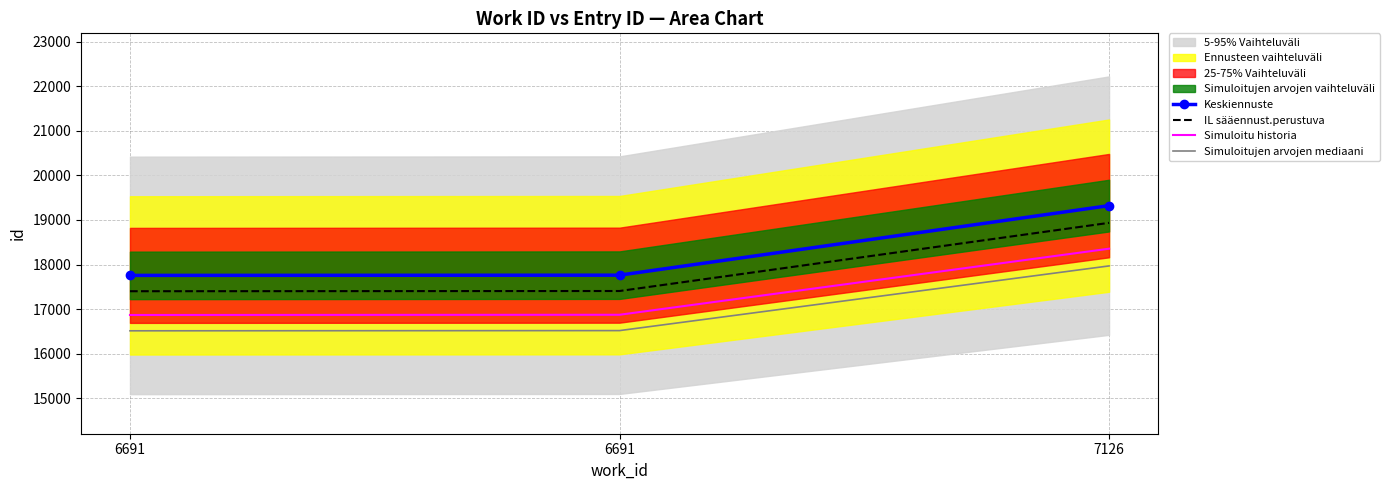

Which series changed the most between 6691 and 7126?

Keskiennuste